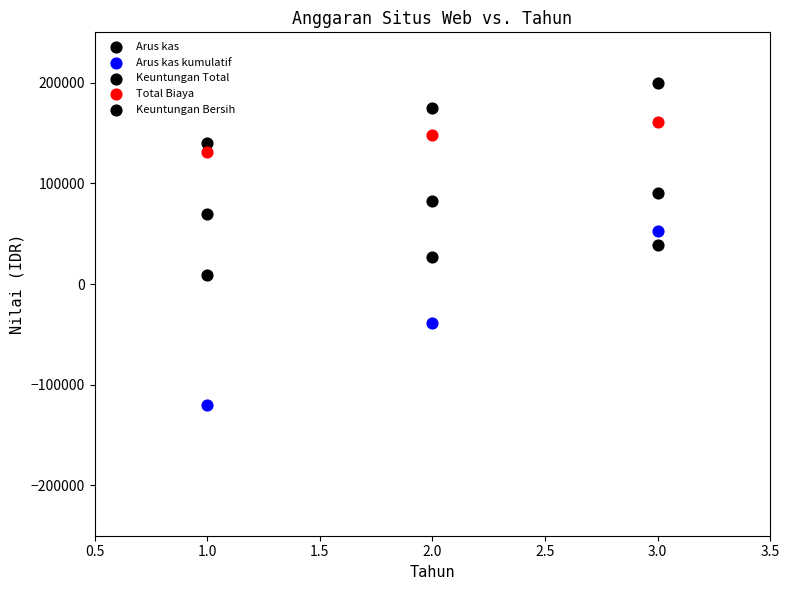

How many data points are displayed?

15